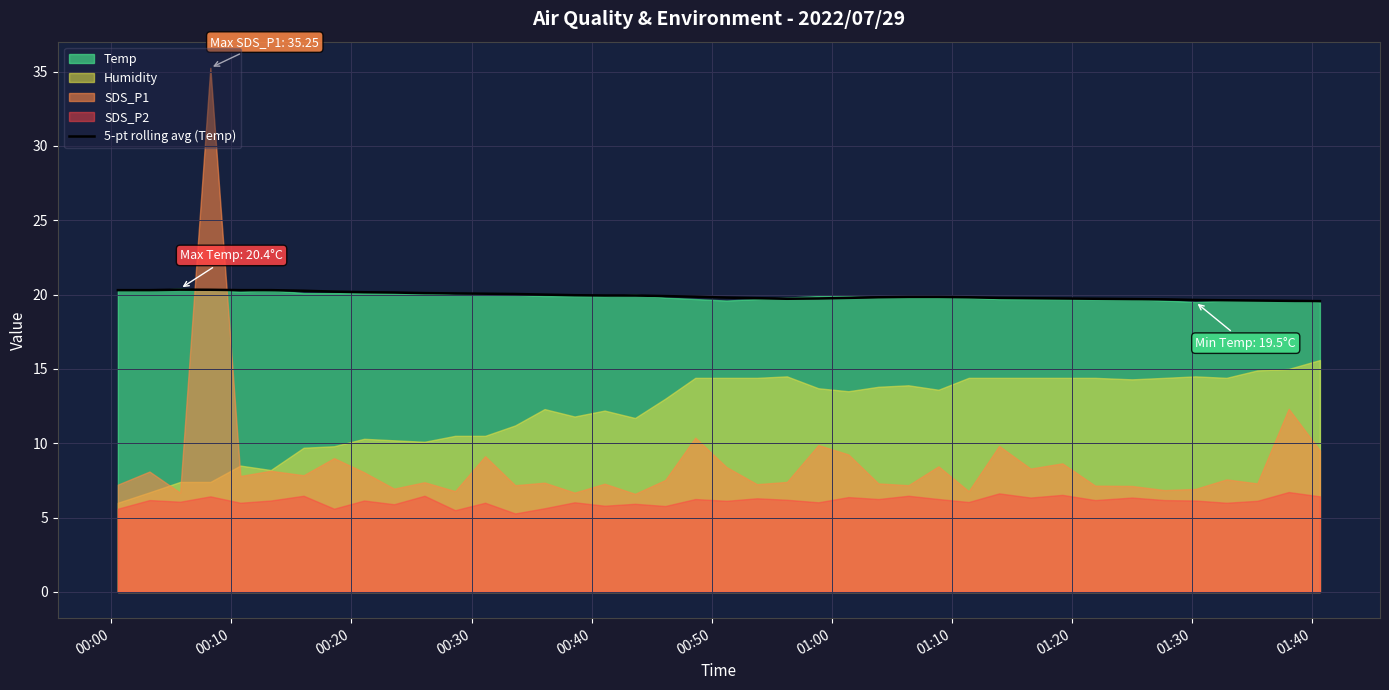

What is the value of the 10th point from the left?

20.1